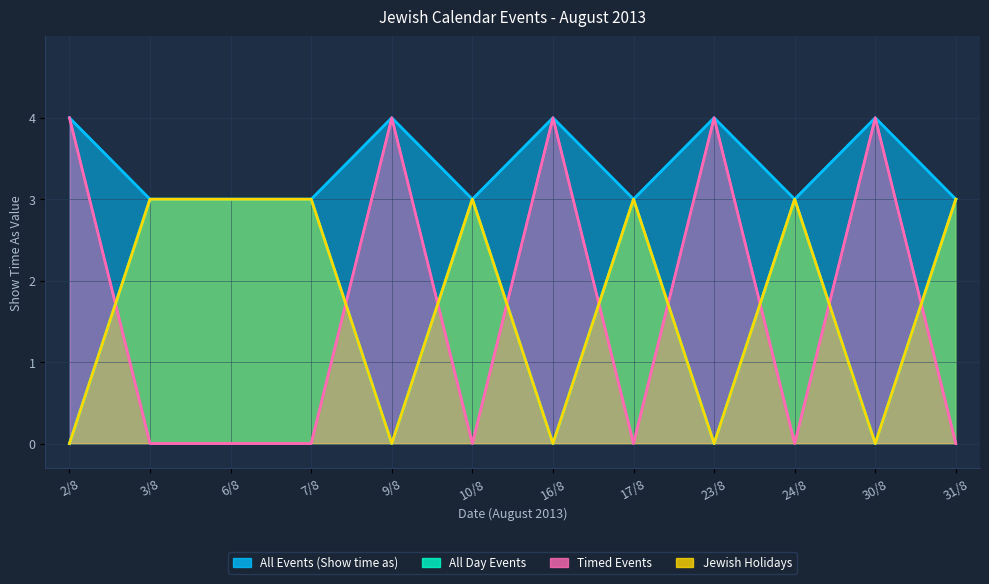

What is the total value across all series at 3/8?

9